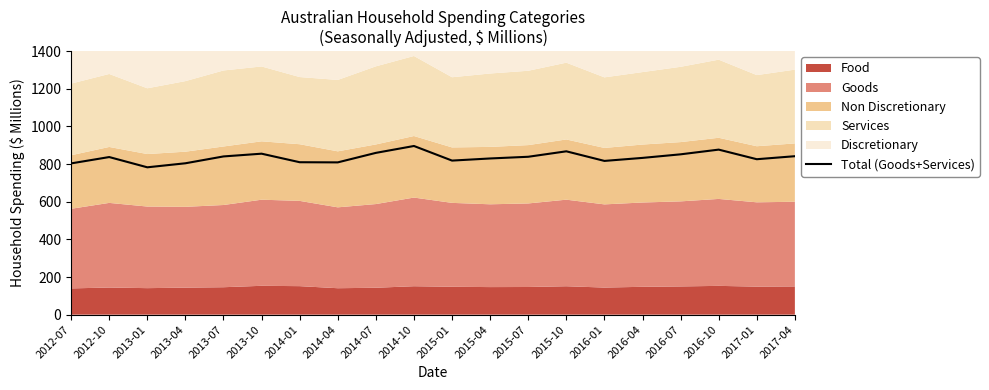

Where is the first local maximum?

2012-10